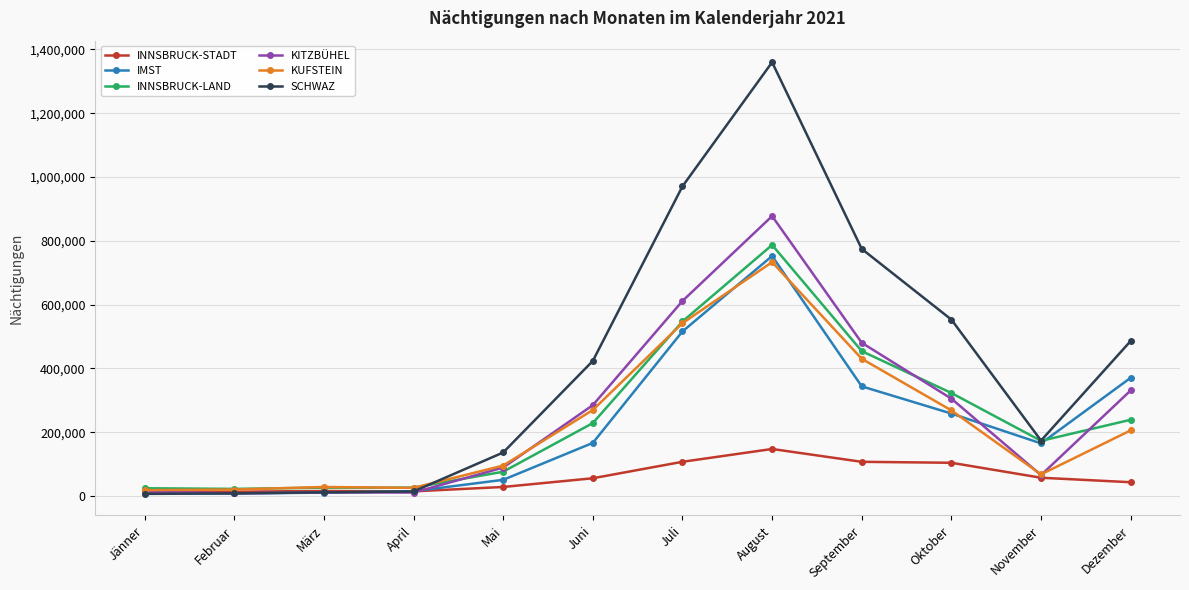

True or false: INNSBRUCK-LAND has more than 0 interior local peaks.

True